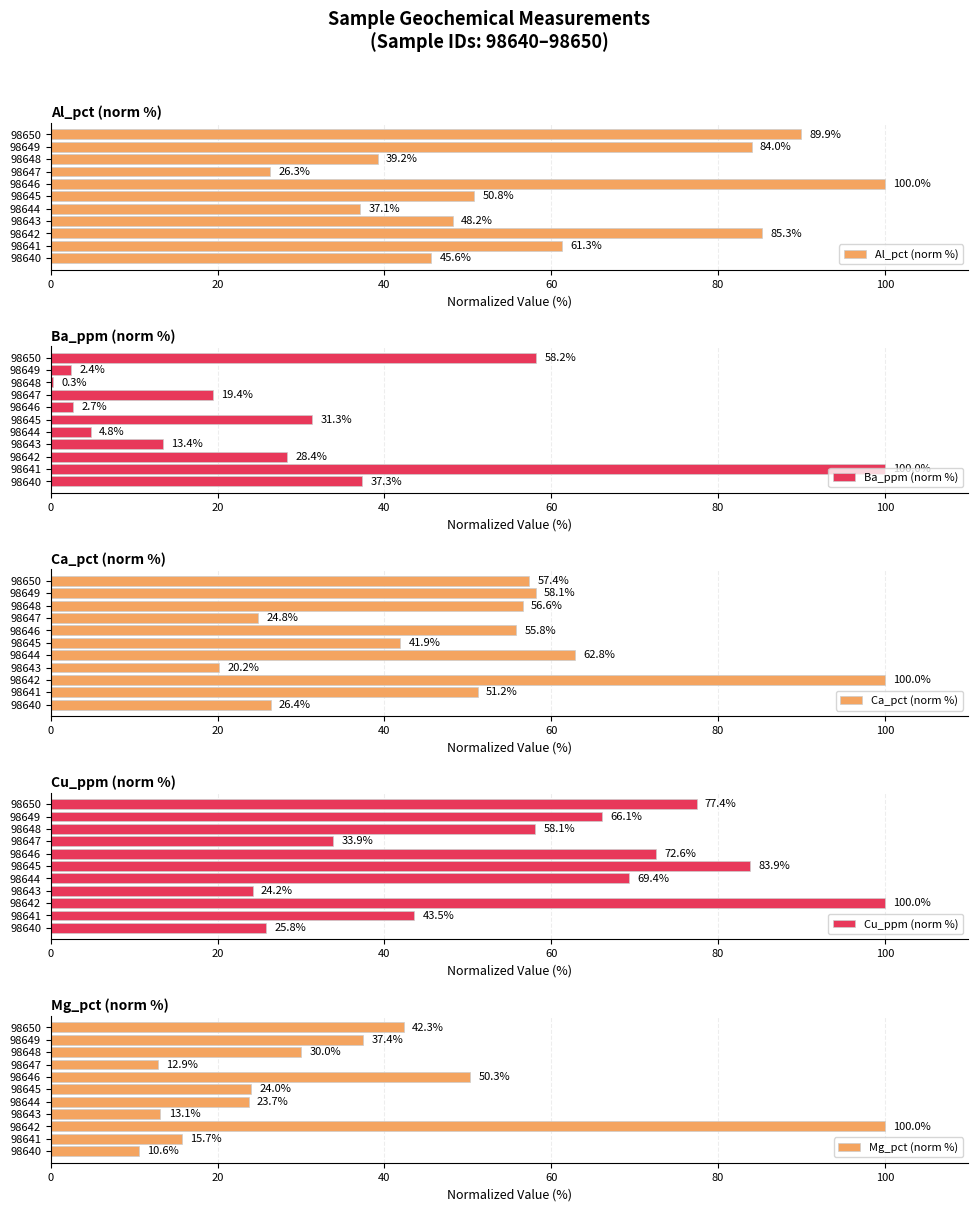

What is the sum of the Al_pct (norm %) values at 98642 and 98648?

124.5